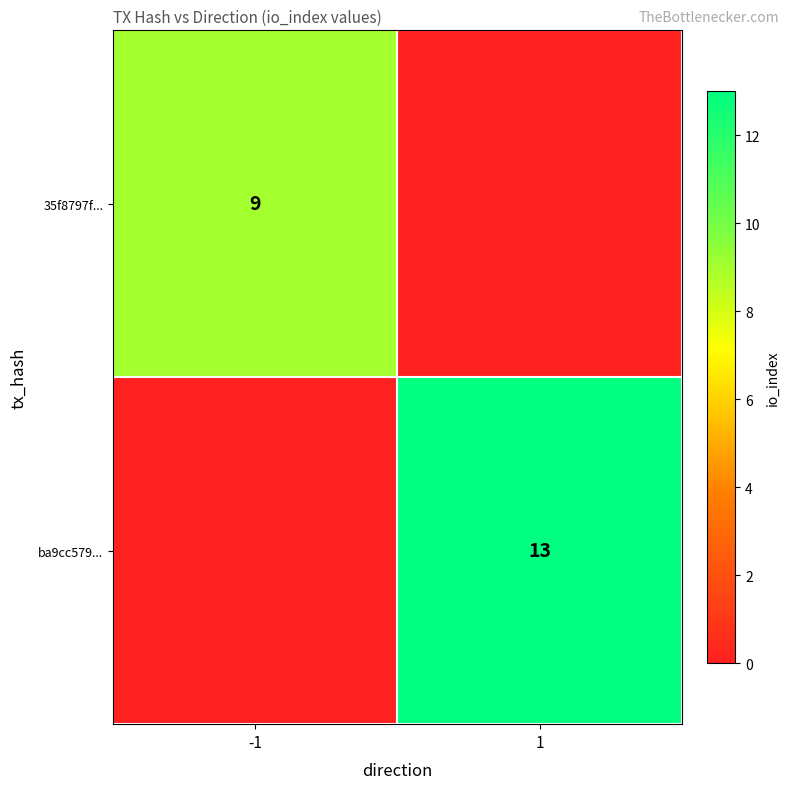

True or false: ba9cc579... has a value of 7 at 1.

False